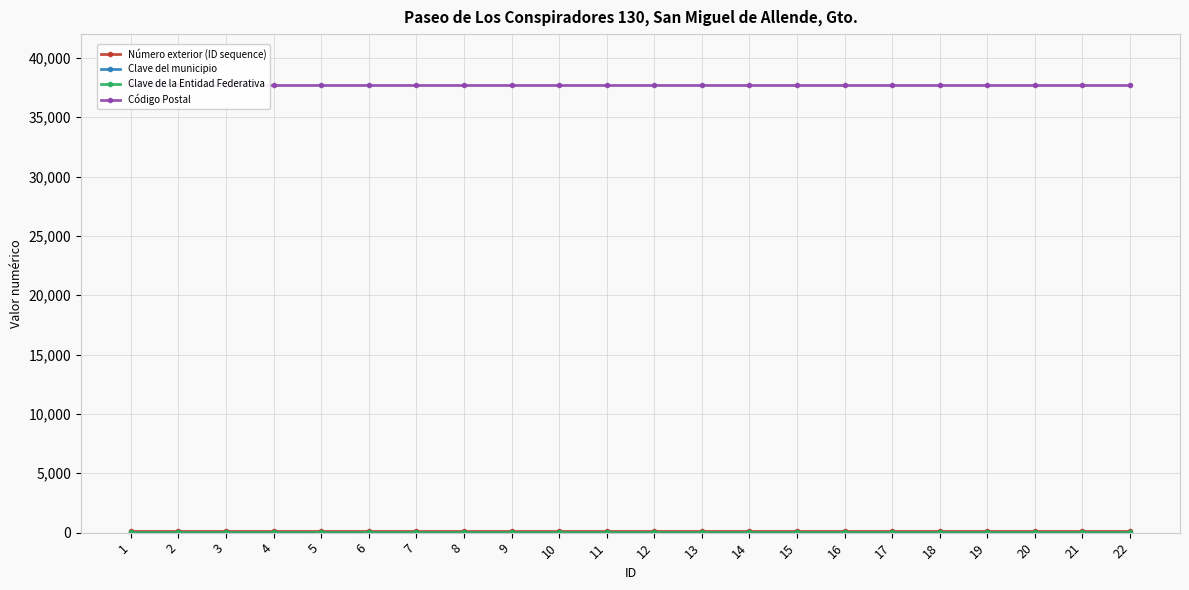

Does the chart display data point markers on the line(s)?

Yes